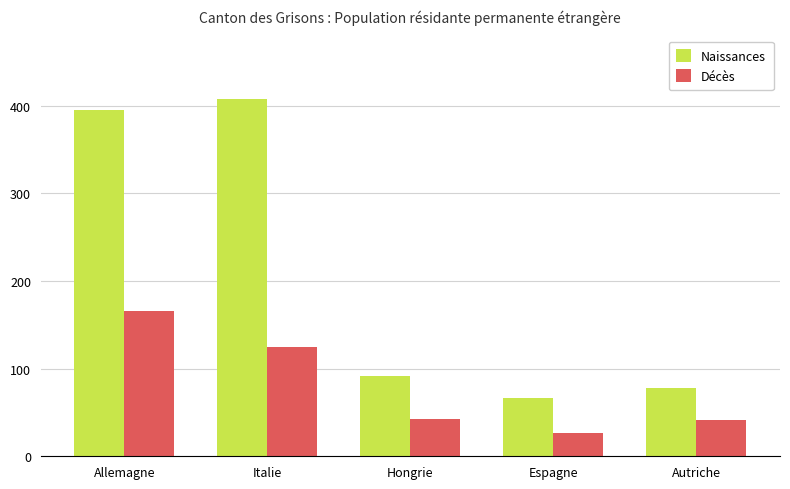

What is the total value across all series at Espagne?

93